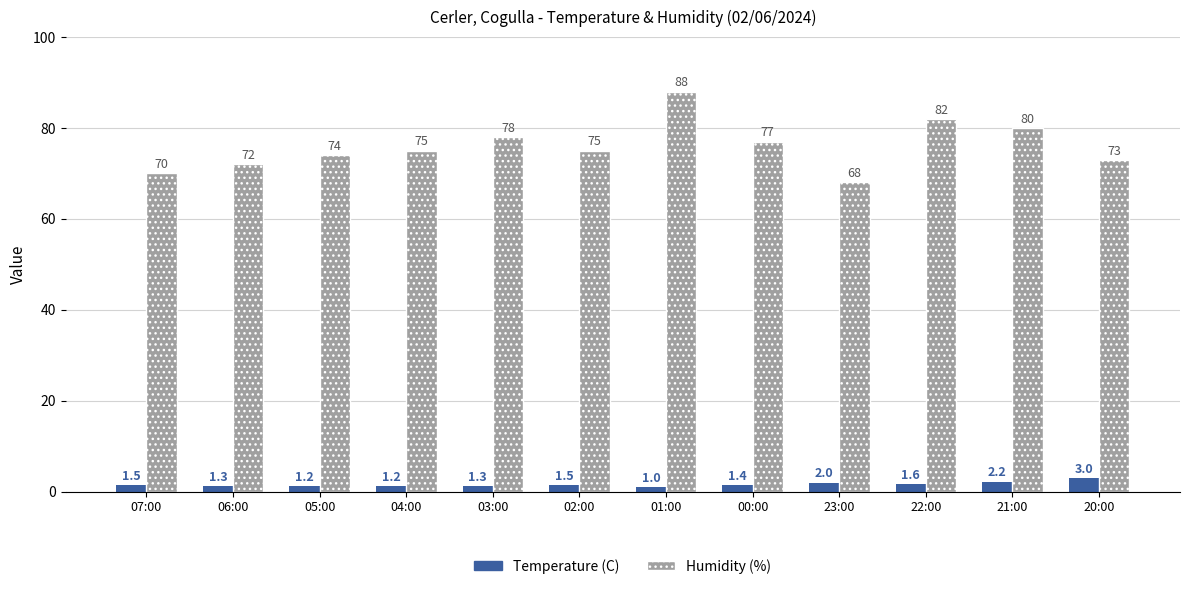

What is the label of the 1st bar from the right?

20:00